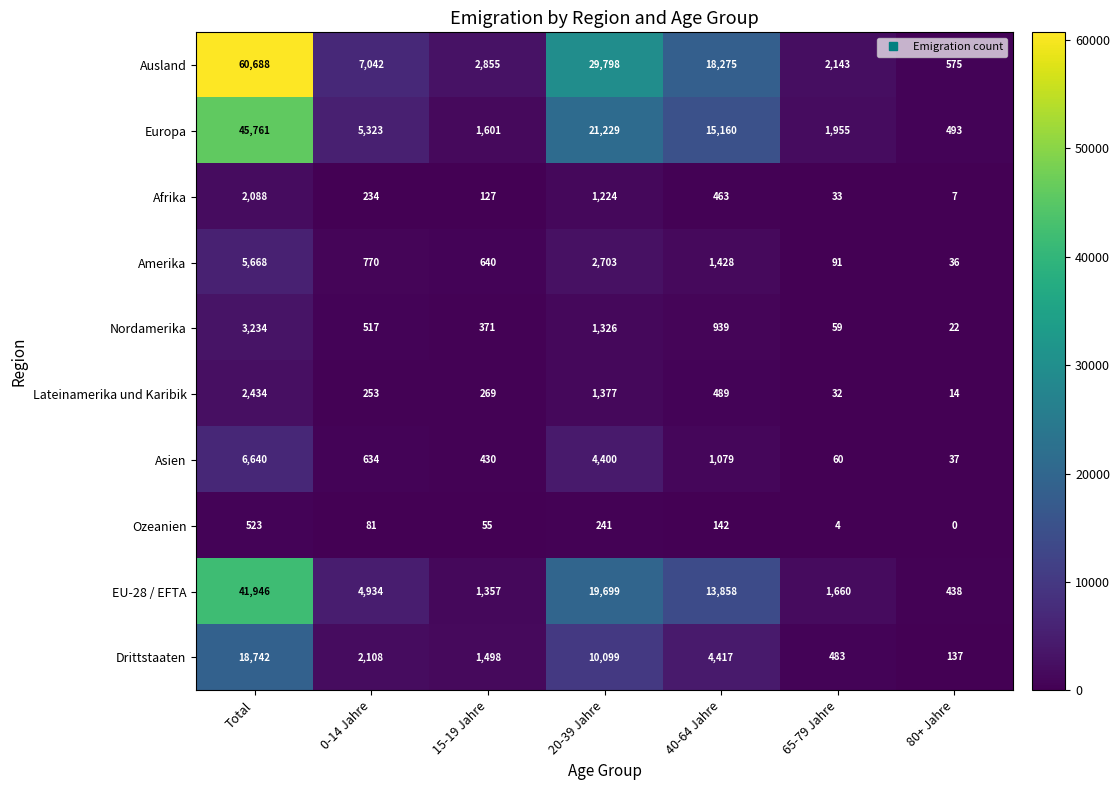

What is the spread (max minus min) of values at 20-39 Jahre?

29557